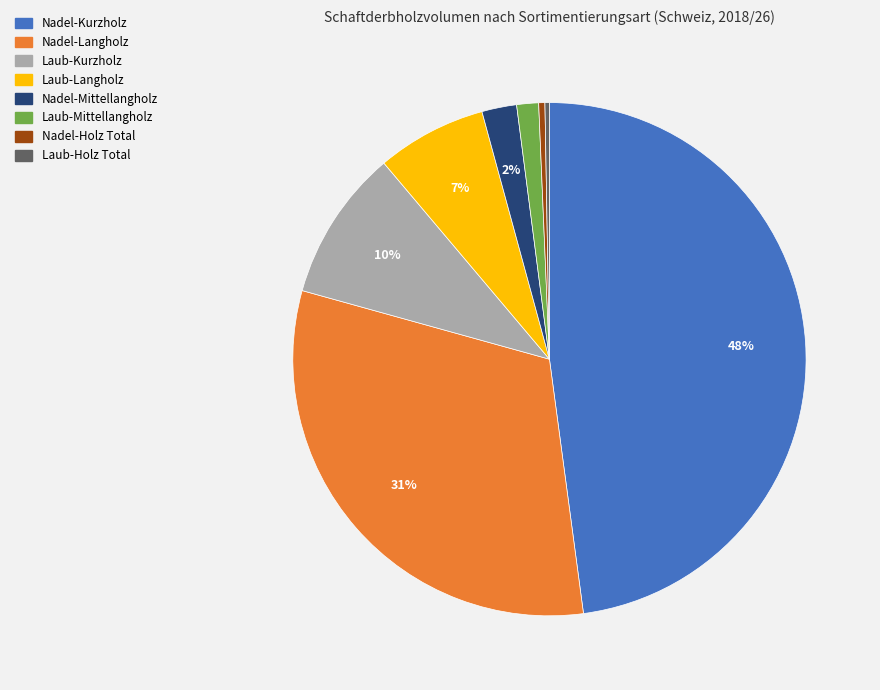

How many segments does this pie chart have?

8